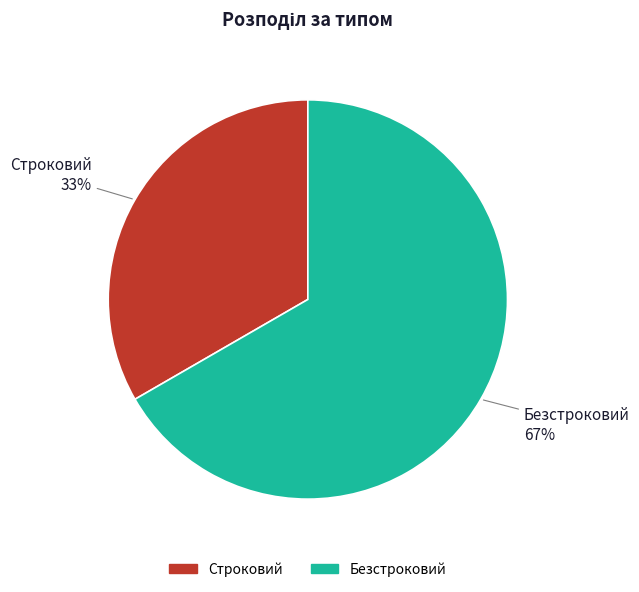

Approximately how many times larger is the value at Безстроковий compared to Строковий?

2.0